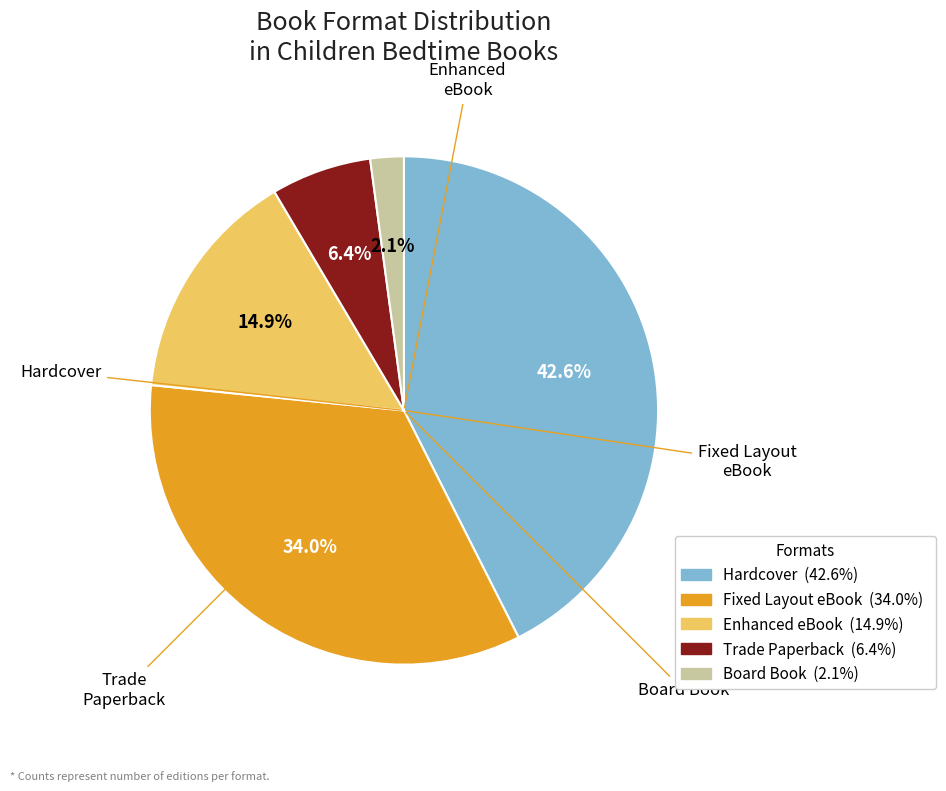

How many slices are in this pie chart?

5